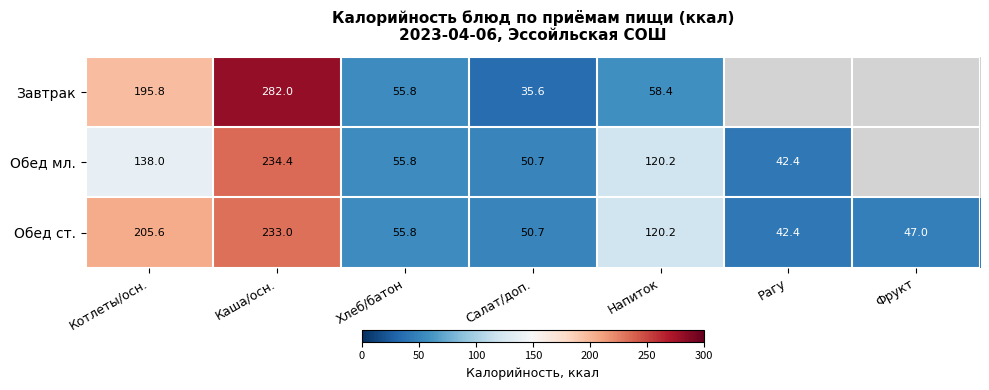

What is the total value across all series at Салат/доп.?

137.0